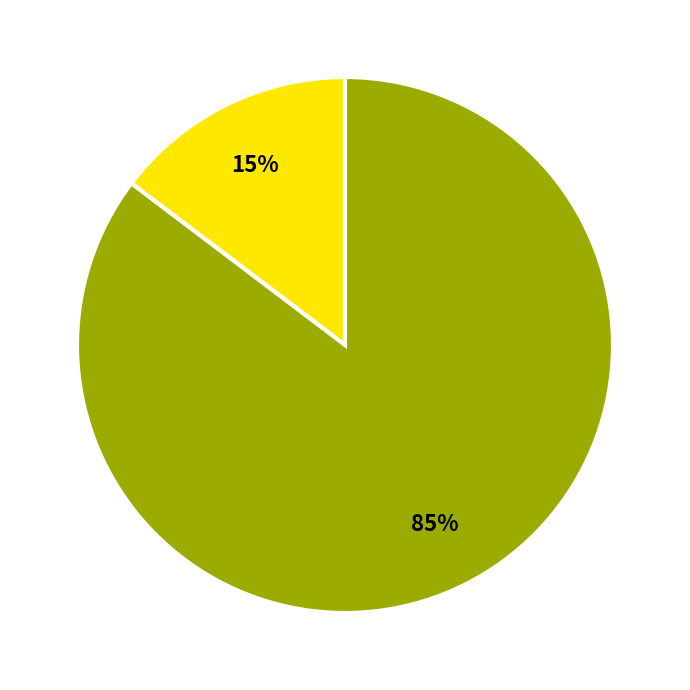

Is there any slice that represents more than half of the pie?

Yes